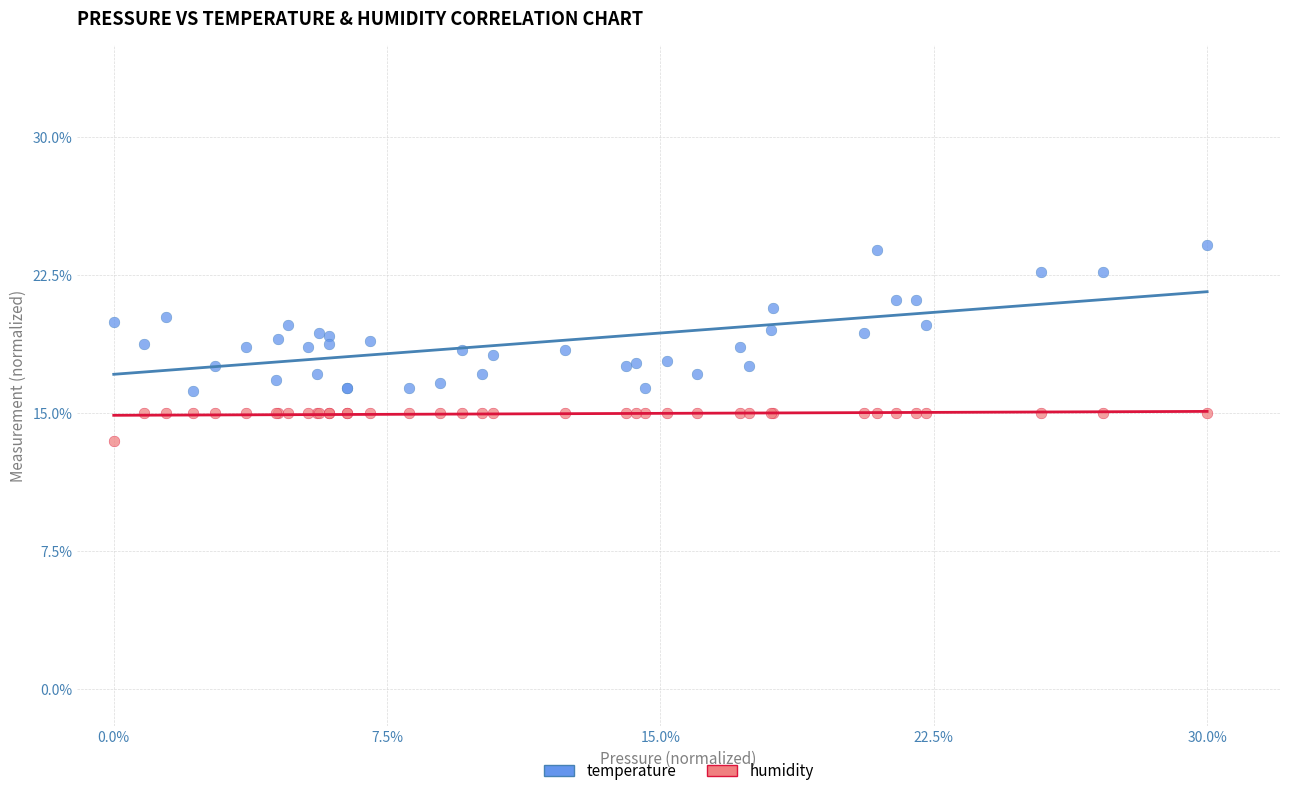

Which series contains the lowest Y value?

humidity